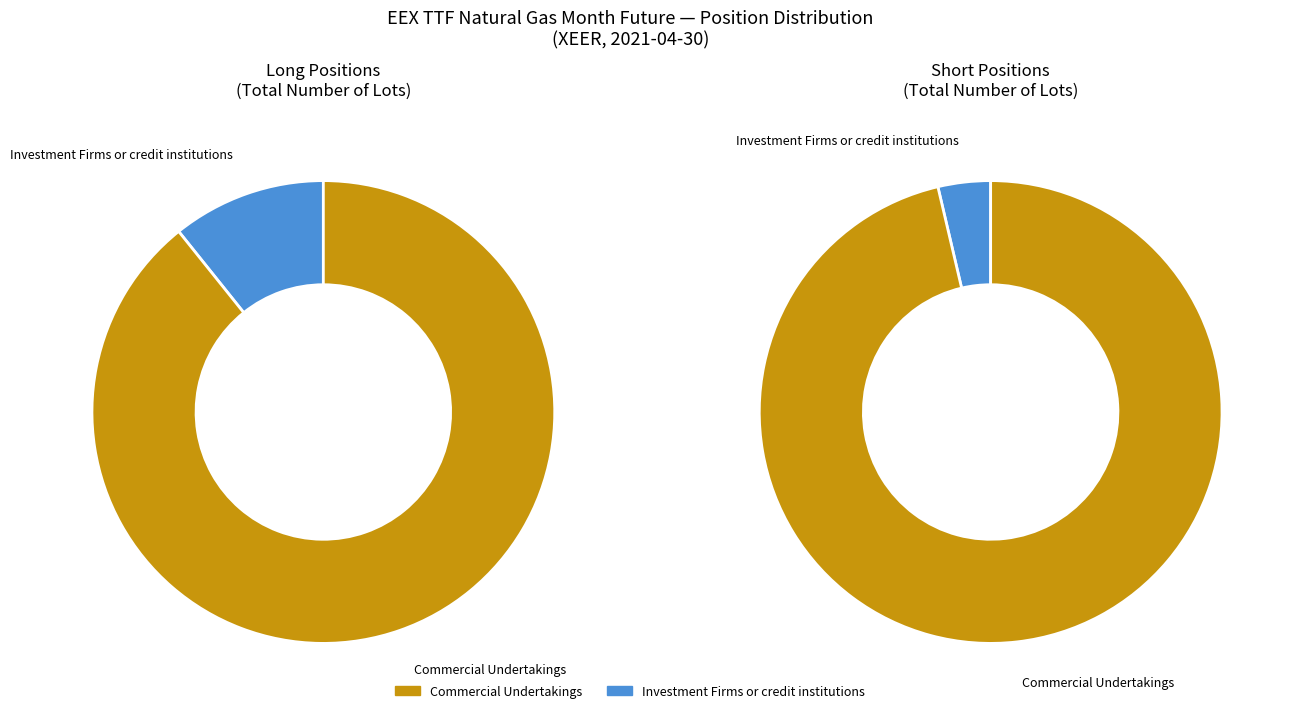

The Investment Funds slice represents 15% of the pie. True or false?

False